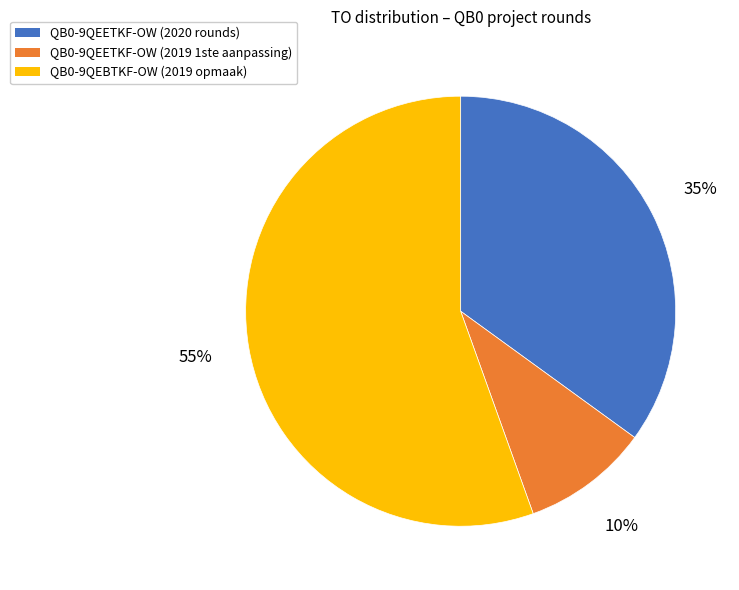

Count the number of slices in the pie.

3